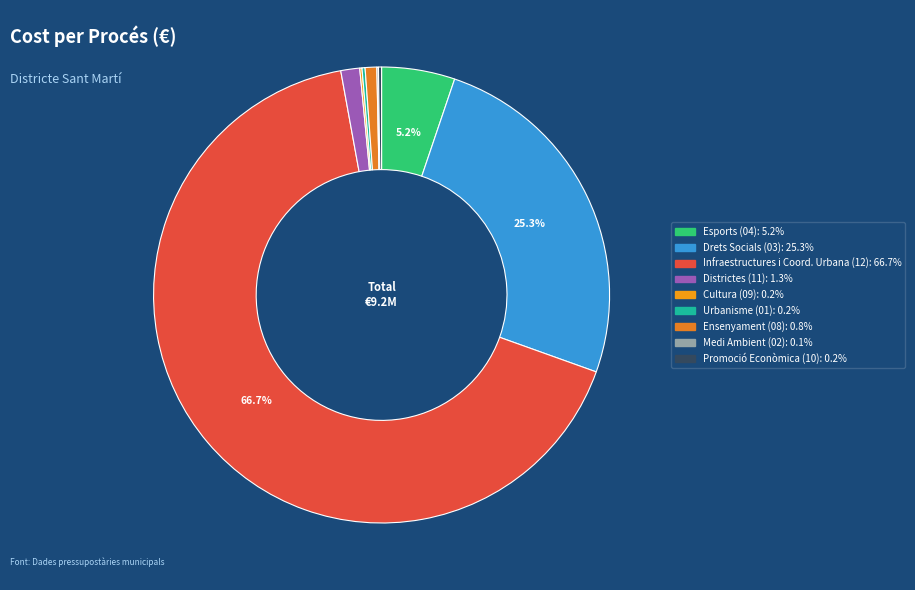

How many slices are in this pie chart?

9